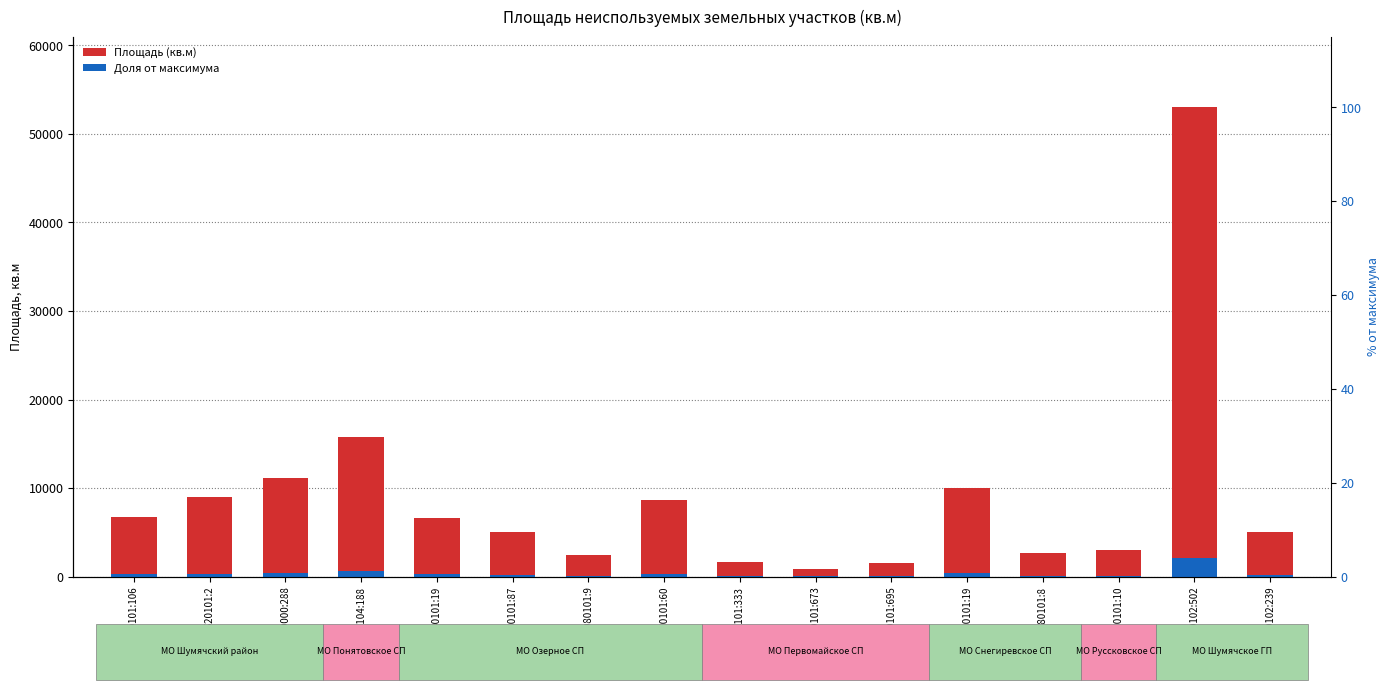

Which series changed the most between 67:24:0540101:19 and 67:24:0040102:502?

Площадь (кв.м)